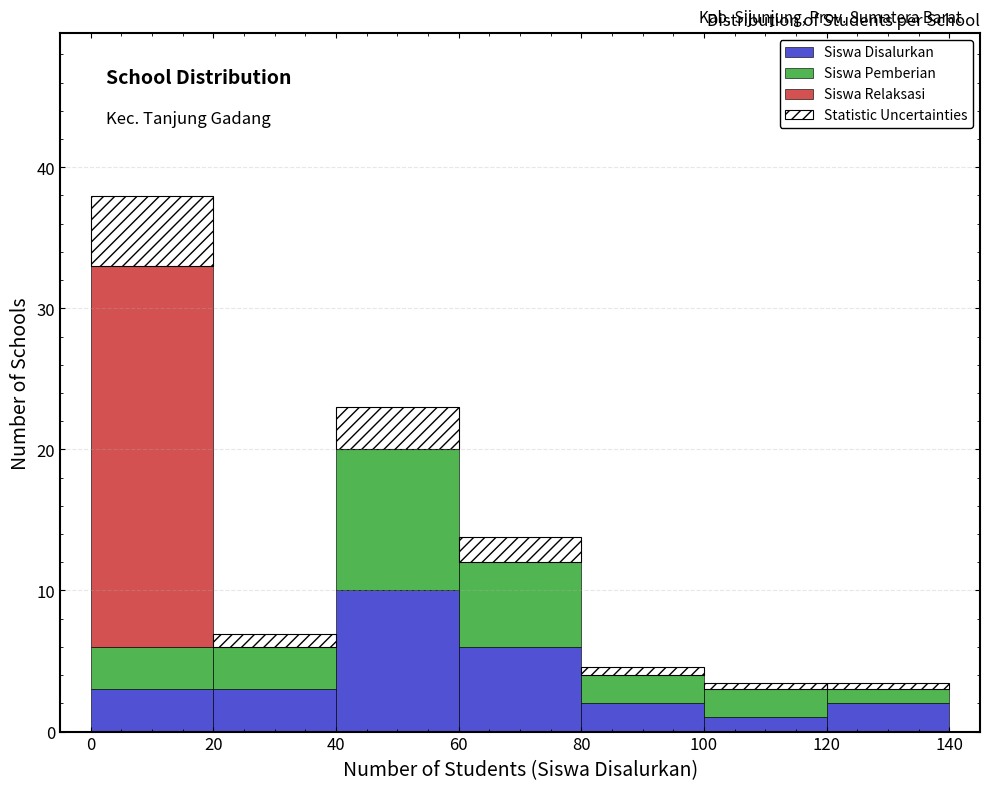

Reading left to right, list every stacked bar in this chart as the range it spans on the x-axis followed by its total height. The values are not printed on the chart, so give them approximately, as read against the axis.

0 to 20: 38
20 to 40: 7
40 to 60: 23
60 to 80: 14
80 to 100: 5
100 to 120: 3
120 to 140: 3